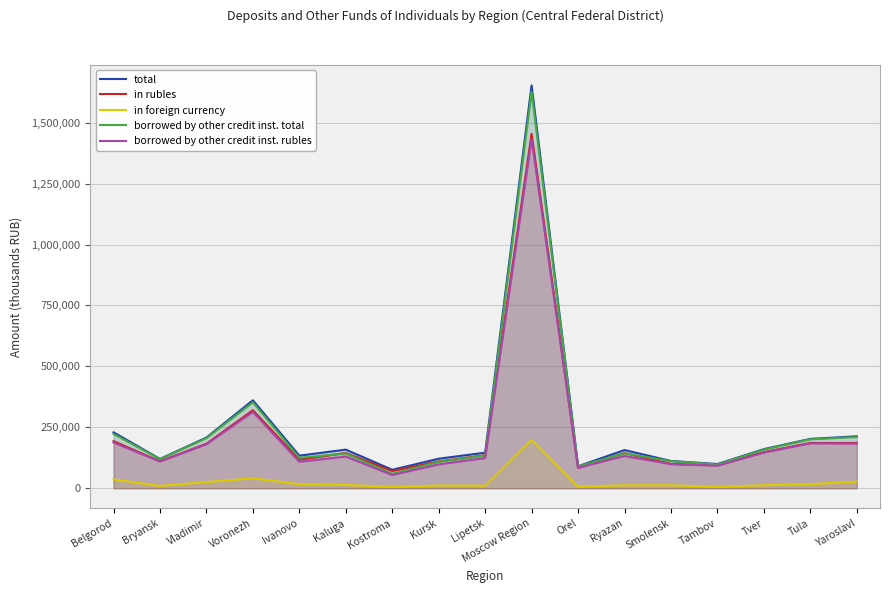

Reading left to right, extract all data points from this chart.

total: 229563	120121	208004	360858	133653	158404	75733	121207	145887	1652838	90247	156637	111831	99298	160401	202524	213130
in rubles: 193265	110532	182774	319925	117139	144851	70609	110104	135469	1454218	84083	144579	99629	94085	148100	185950	185752
in foreign currency: 36298	9589	25231	40933	16514	13553	5125	11103	10418	198620	6164	12058	12202	5212	12301	16575	27379
borrowed by other credit inst. total: 222863	119336	205532	352490	124624	142821	58839	108314	134021	1626054	89793	143365	111090	97405	158558	200666	210036
borrowed by other credit inst. rubles: 187430	109830	180446	312919	108512	129957	54025	97777	123820	1432112	83672	132171	98984	92252	146412	184216	182994